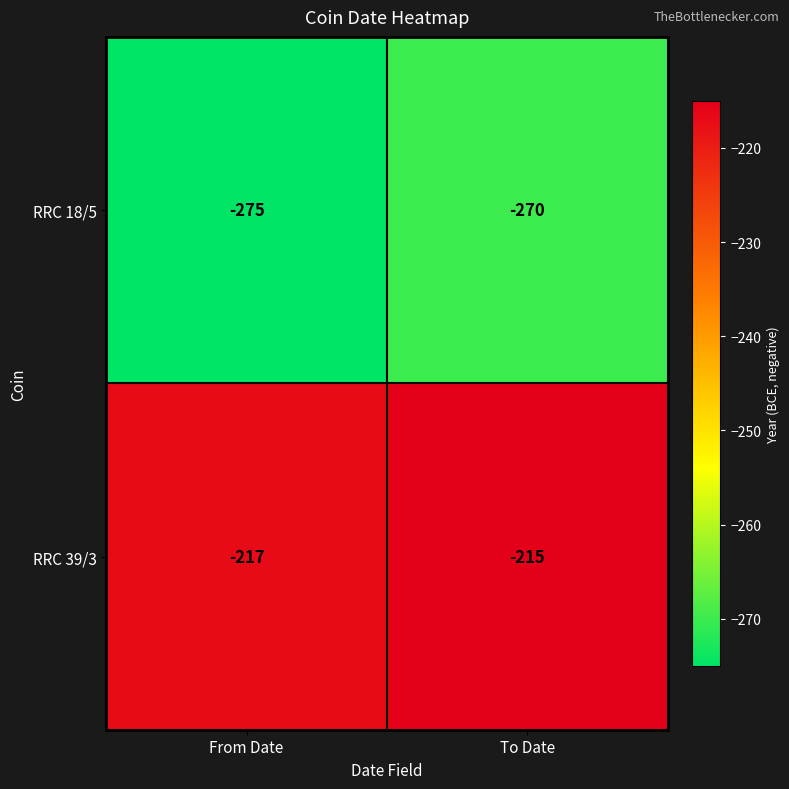

What is the lowest value of the RRC 39/3 series?

-217